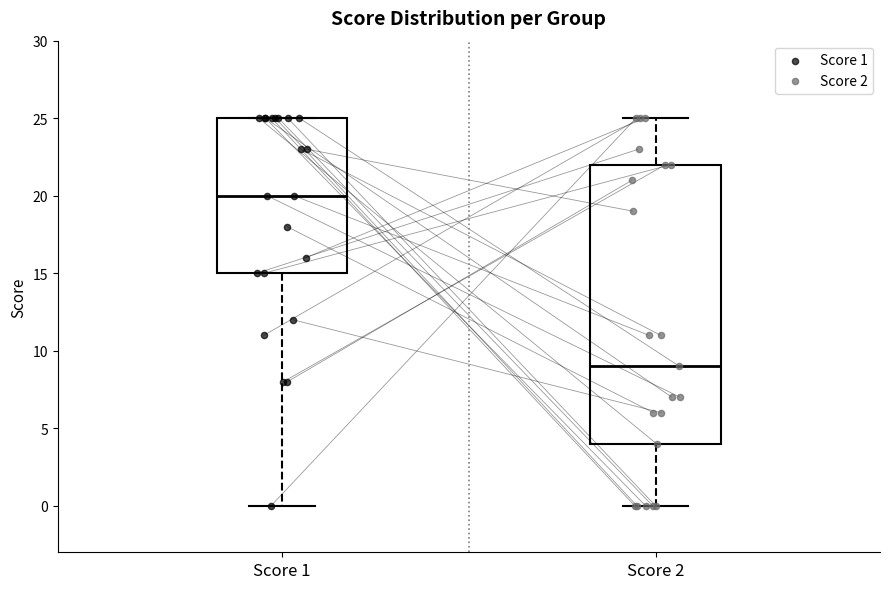

Reading left to right, read every box against the y-axis: the position of its median line, the range the box covers, and the ends of its whiskers. The values are not printed on the chart, so give them approximately, as read against the axis.

Score 1: median 20, box 15 to 25, whiskers 0 to 25
Score 2: median 9, box 4 to 22, whiskers 0 to 25